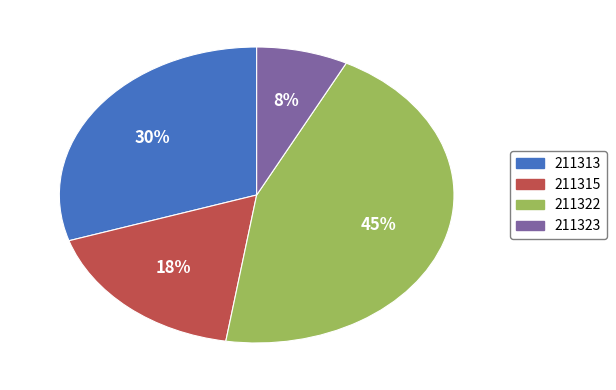

Is the sum of 211315 and 211313 greater than half?

No